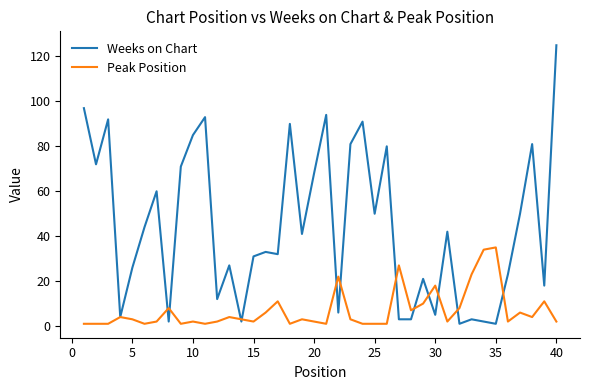

Which series has the largest total across all categories?

Weeks on Chart